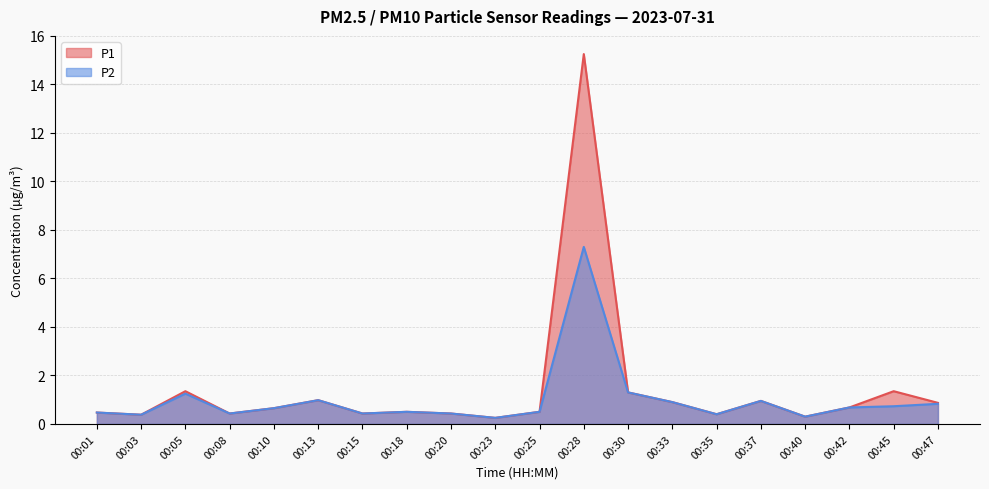

What is the total value across all series at 00:40?

0.6